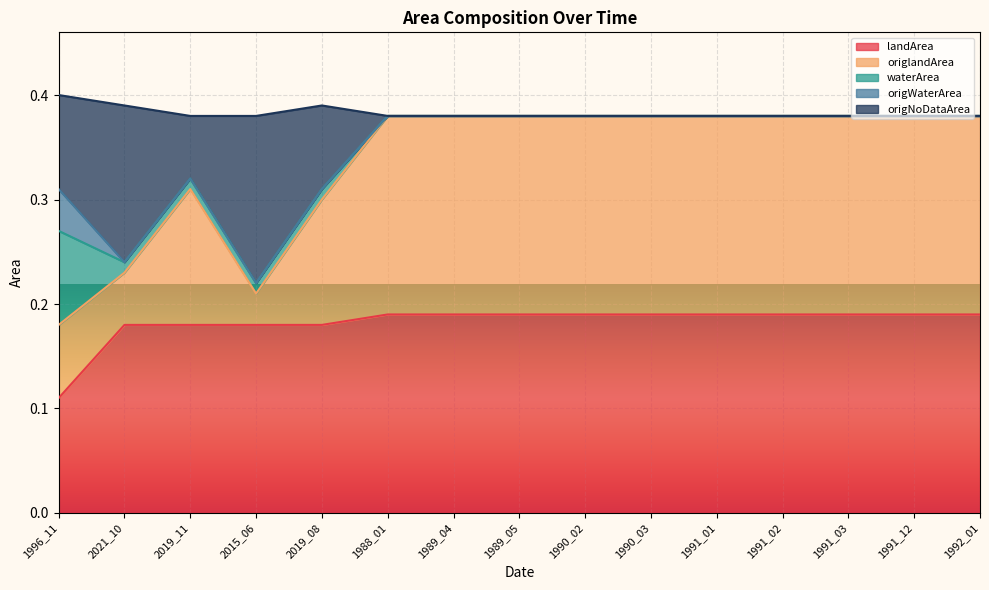

Rank the series at 1988_01 from highest to lowest value.

origlandArea, origNoDataArea, landArea